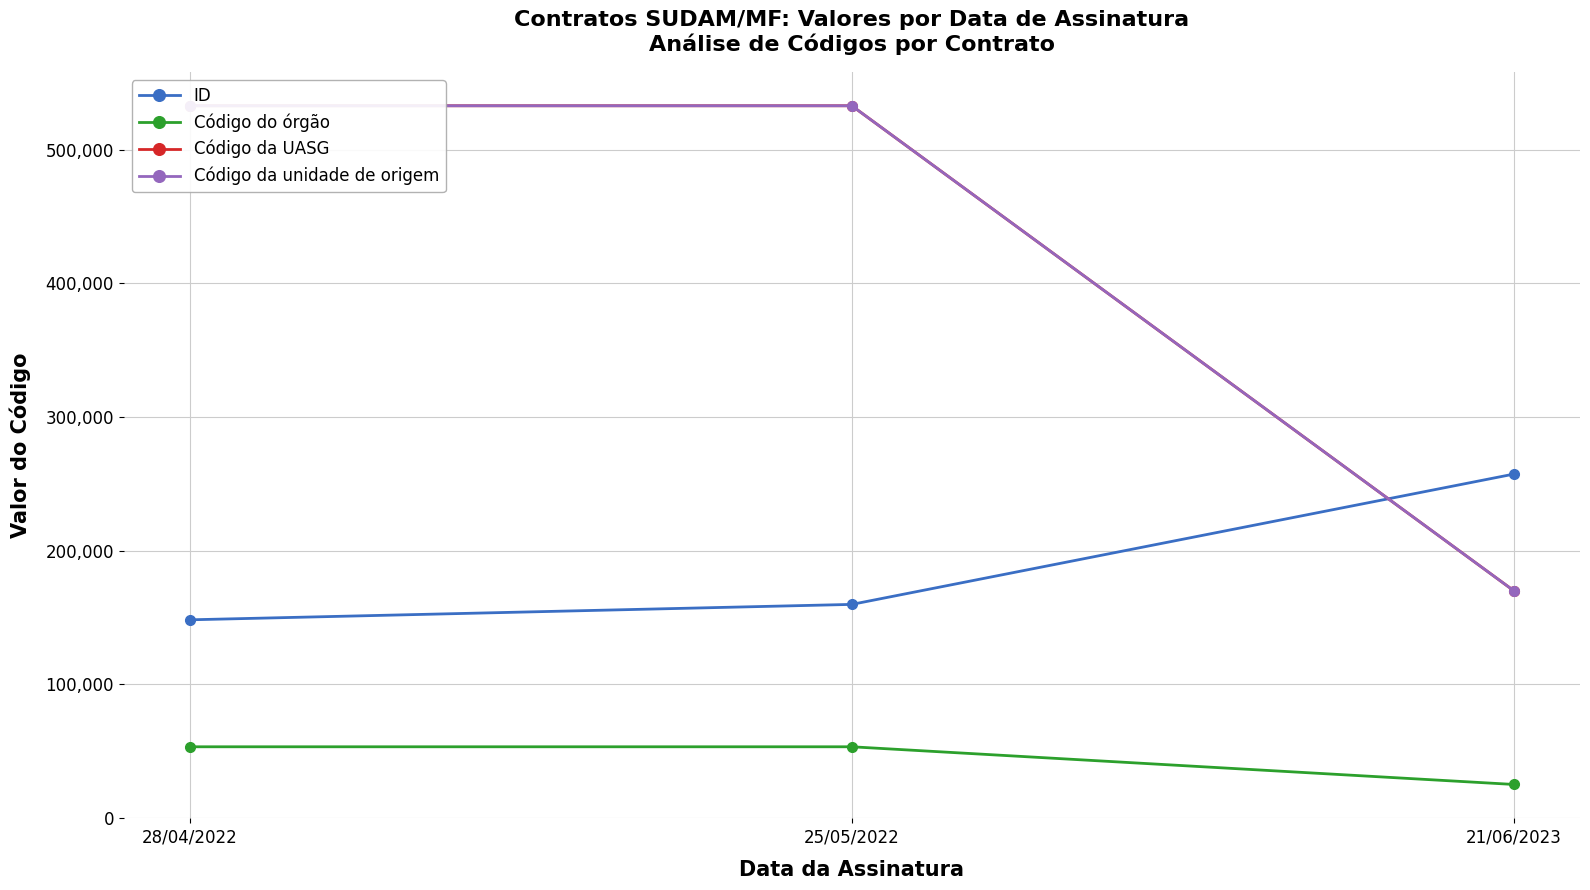

List the labels in order of Código da unidade de origem value, smallest first.

21/06/2023, 28/04/2022, 25/05/2022